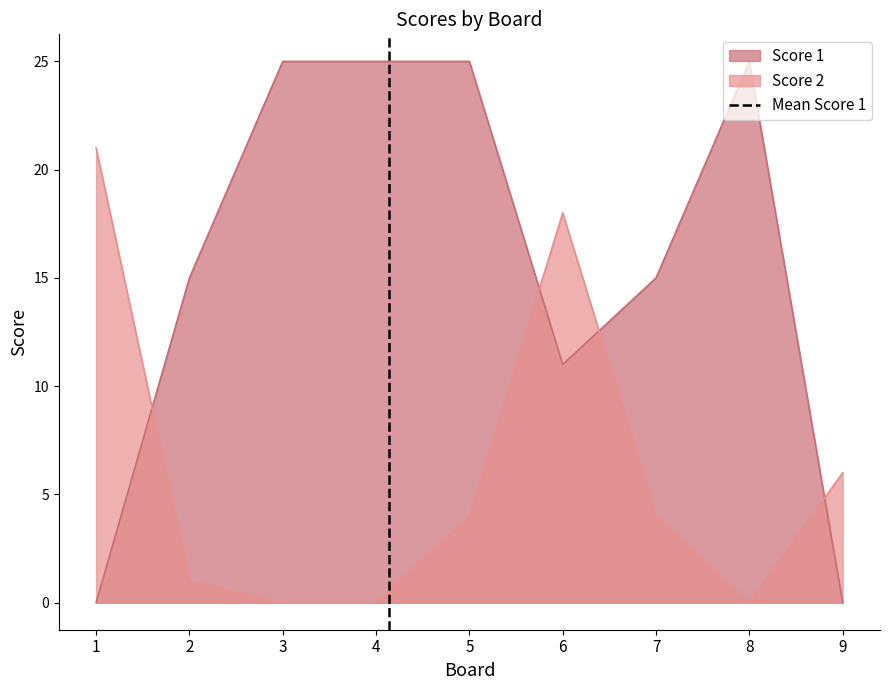

Does the chart have visible grid lines?

No